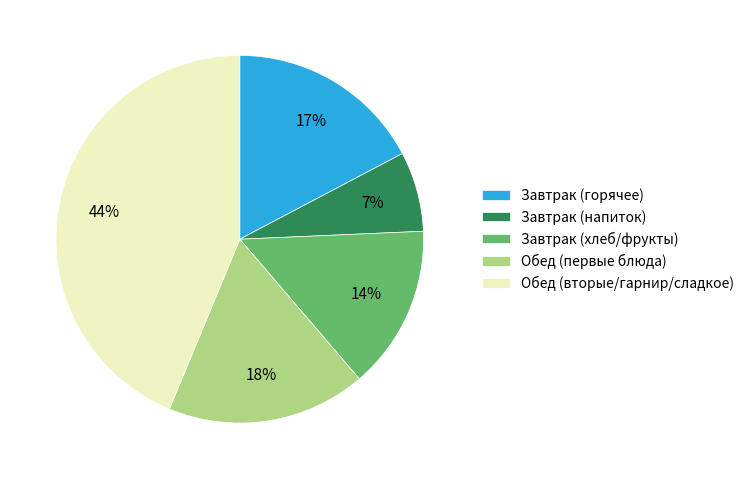

Which slice is the largest?

Обед (вторые/гарнир/сладкое)